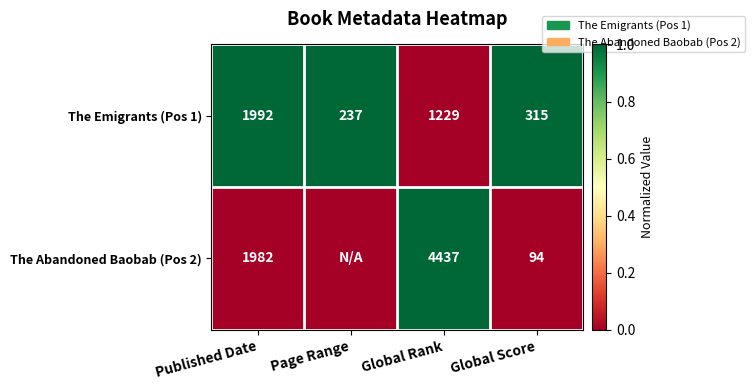

Rank the series at Global Score from highest to lowest value.

The Emigrants (Pos 1), The Abandoned Baobab (Pos 2)